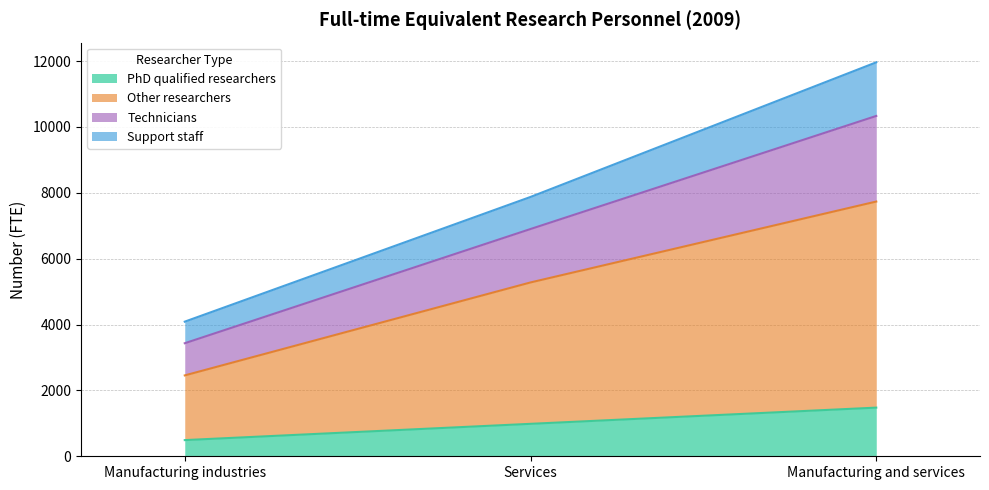

The value of PhD qualified researchers at Manufacturing and services is 1961. True or false?

False